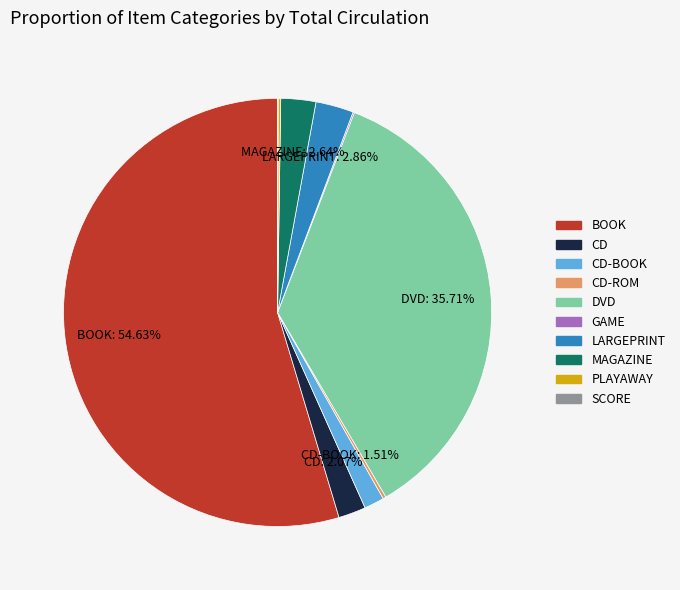

Is there any slice that represents more than half of the pie?

Yes